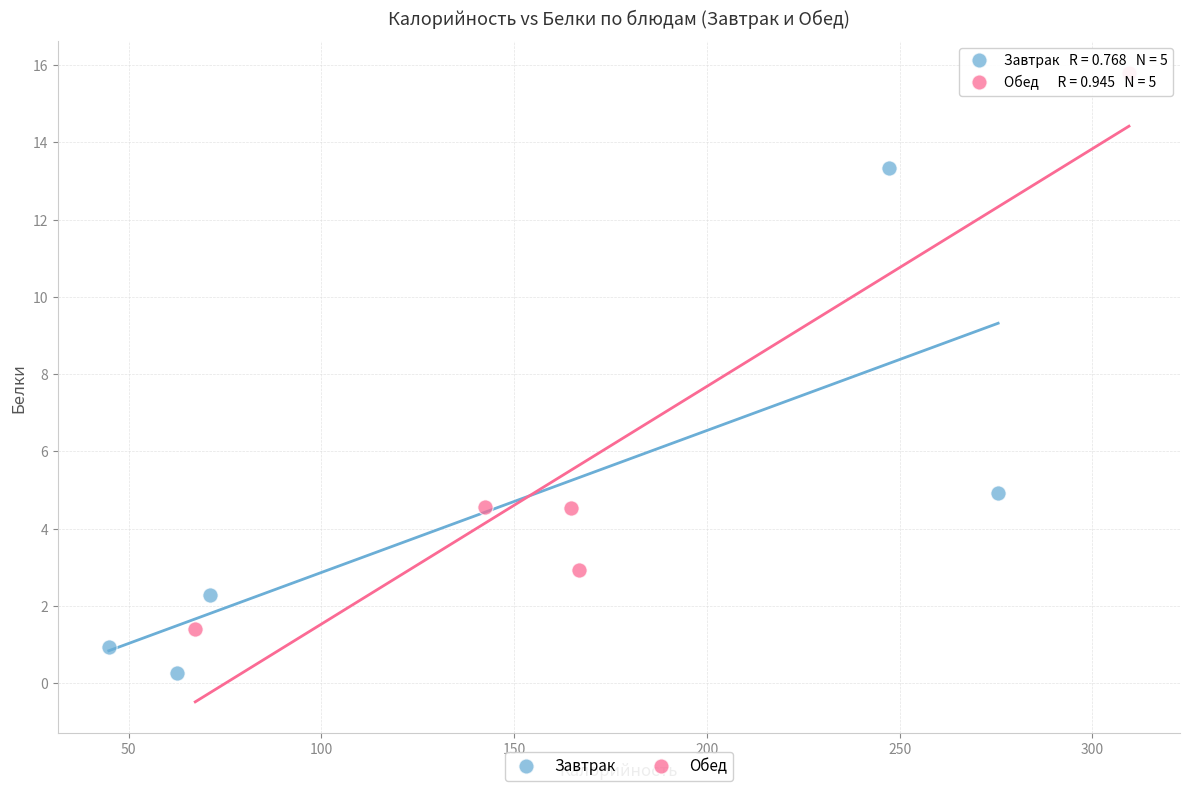

Which series contains the highest Y value?

Обед